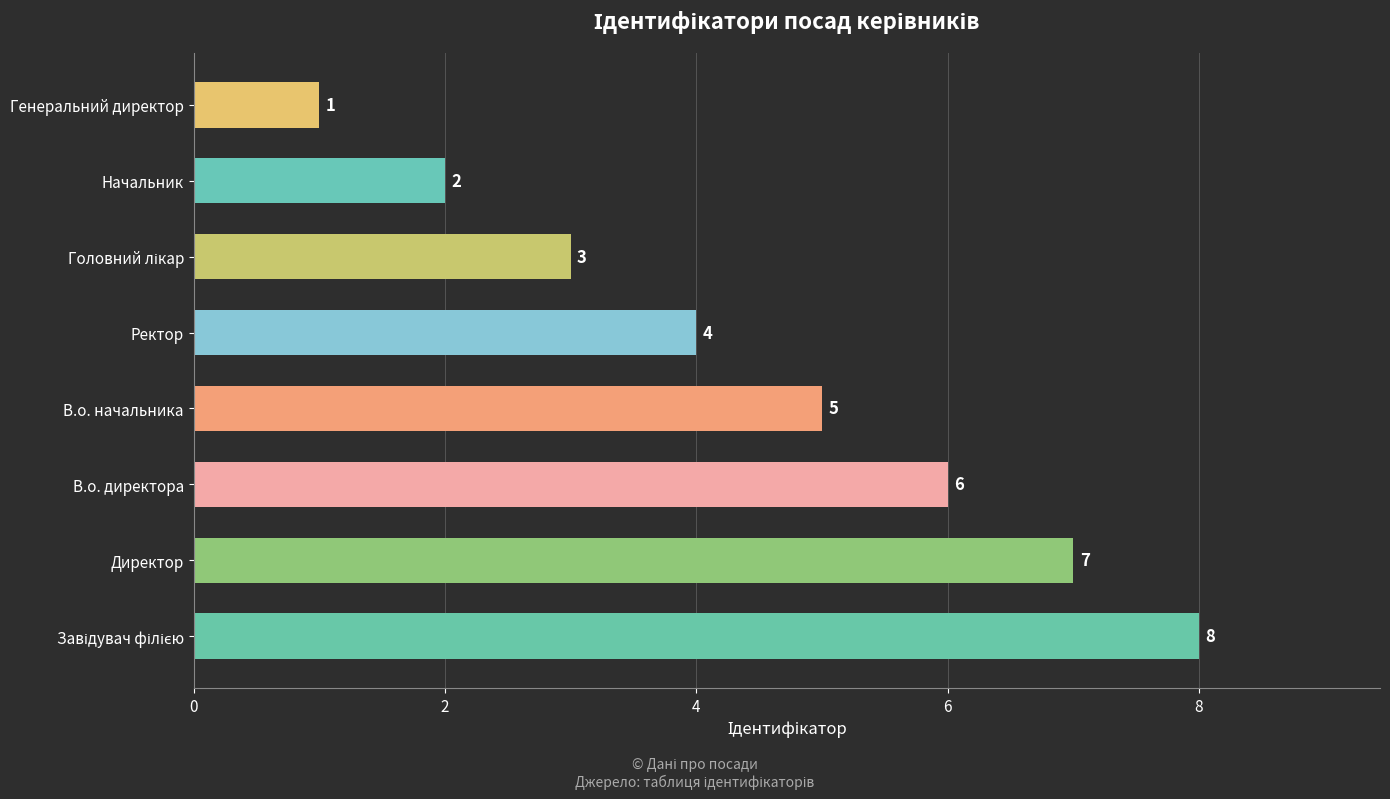

Are the bars grouped side by side (vs. stacked)?

No